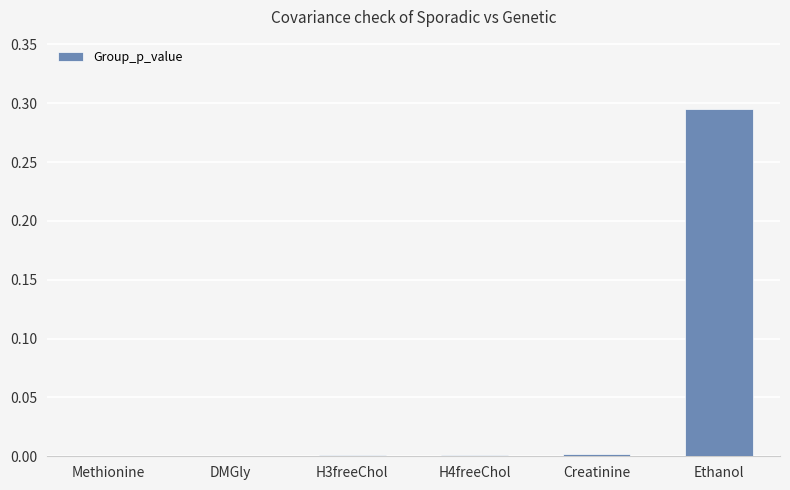

How many distinct data groups are displayed?

1